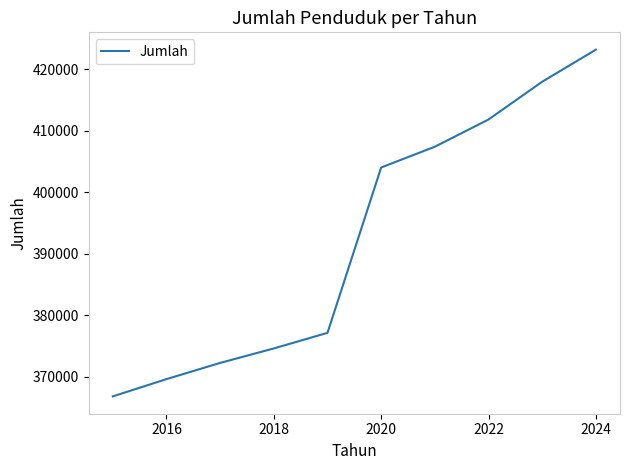

What is the difference between the maximum and minimum values?

56357